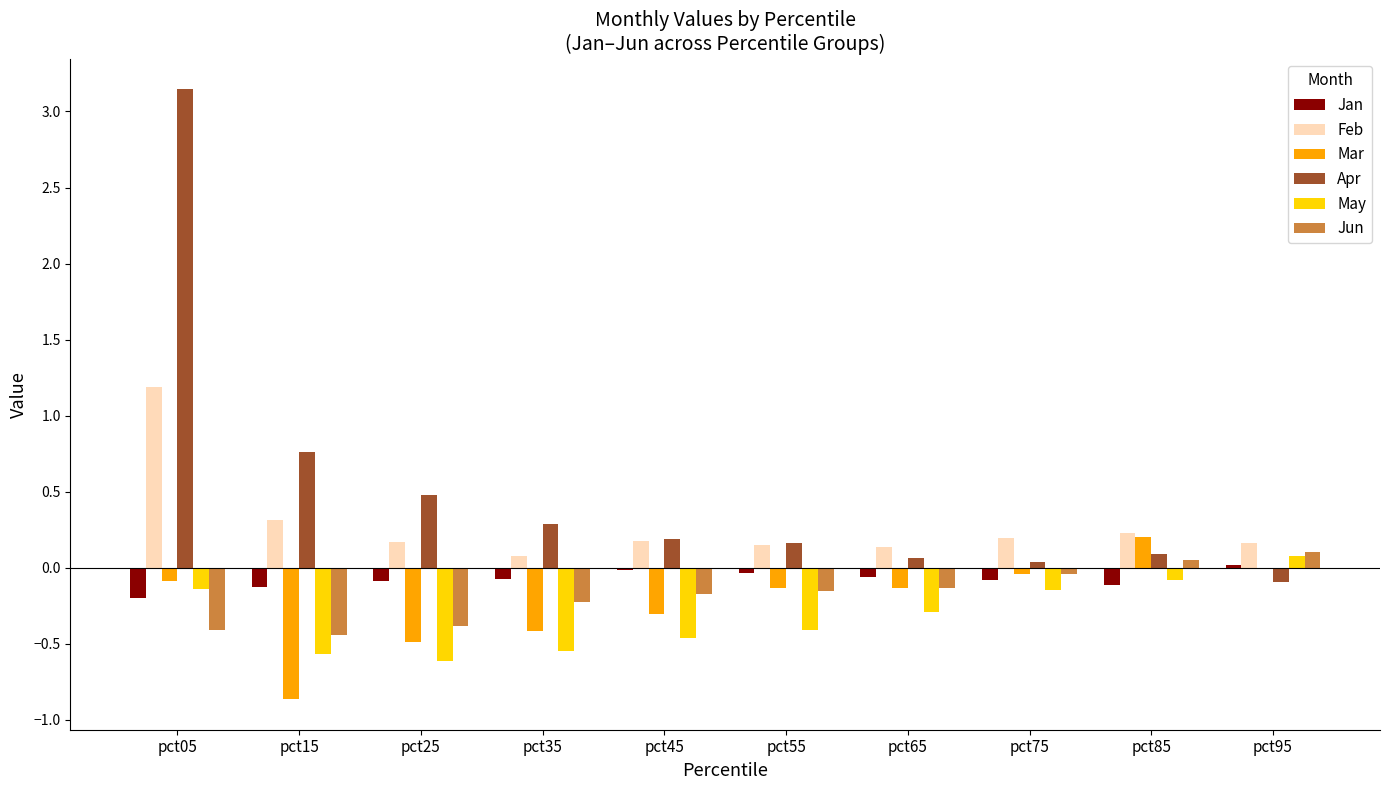

Which series has the widest spread of values?

Apr